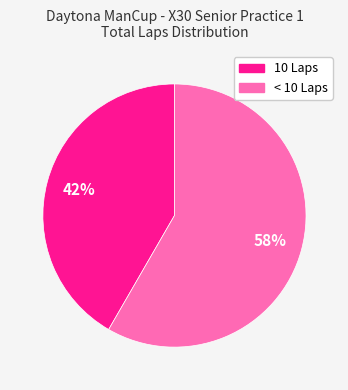

Is there a majority slice in this chart?

Yes